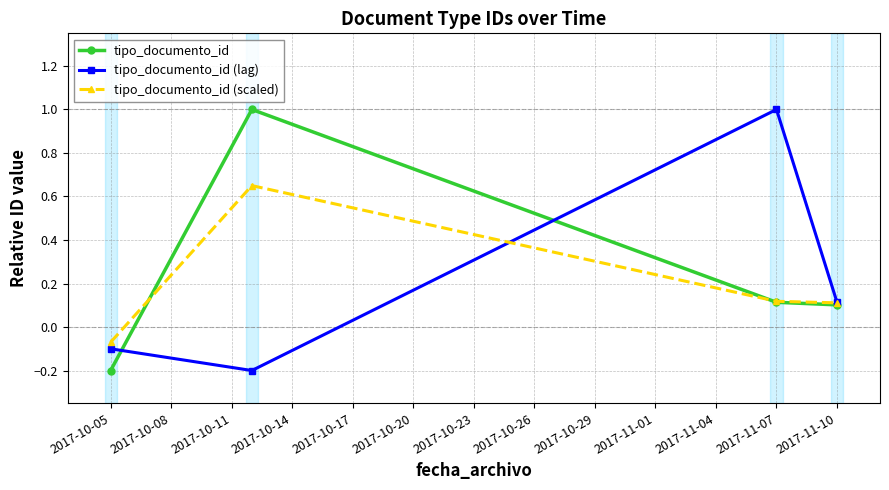

True or false: tipo_documento_id (lag) has more than 2 points higher than both neighbors.

False